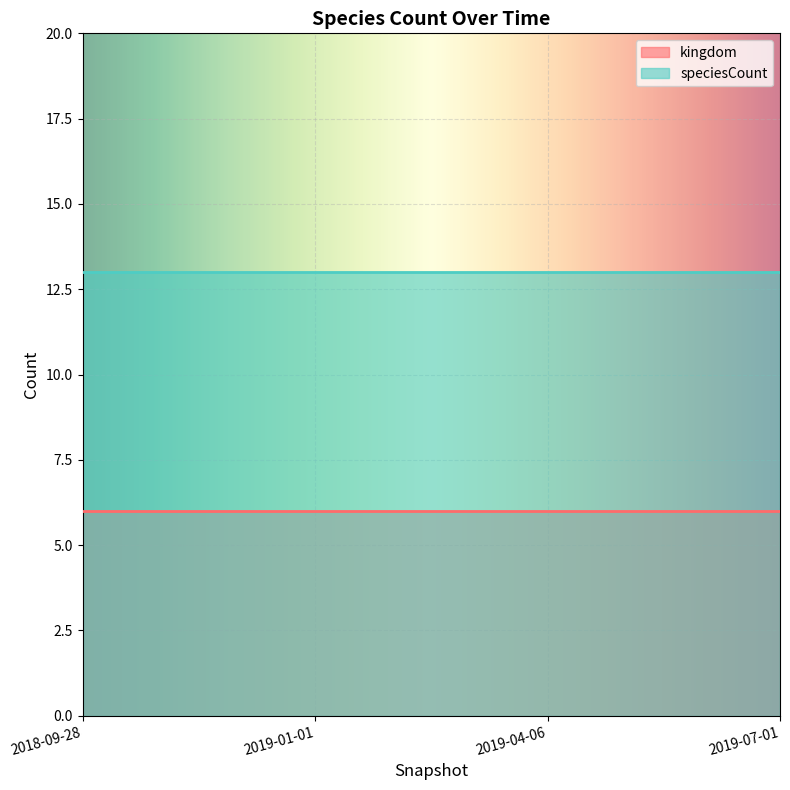

True or false: speciesCount has a value of 13 at 2019-04-06.

True